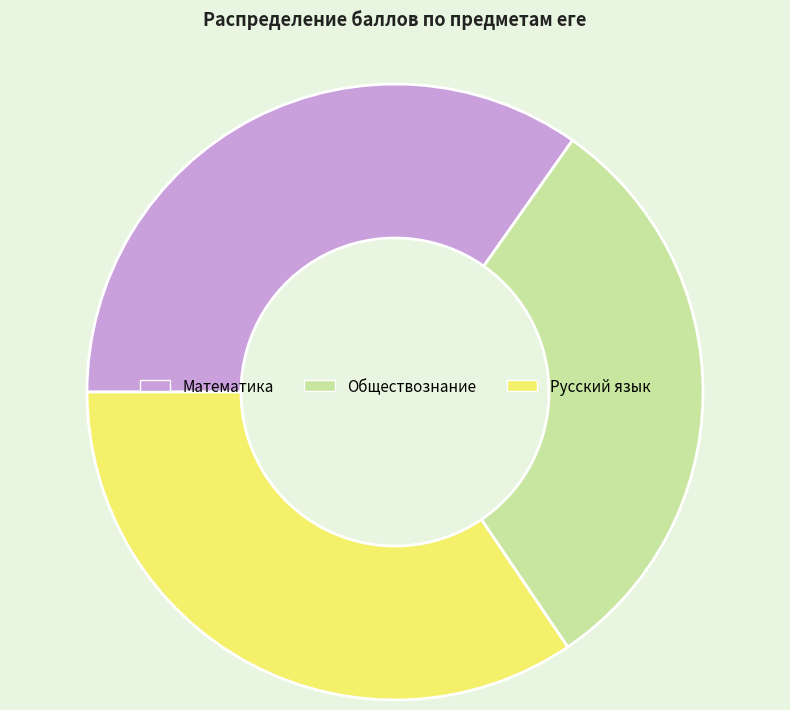

Is there a majority slice in this chart?

No